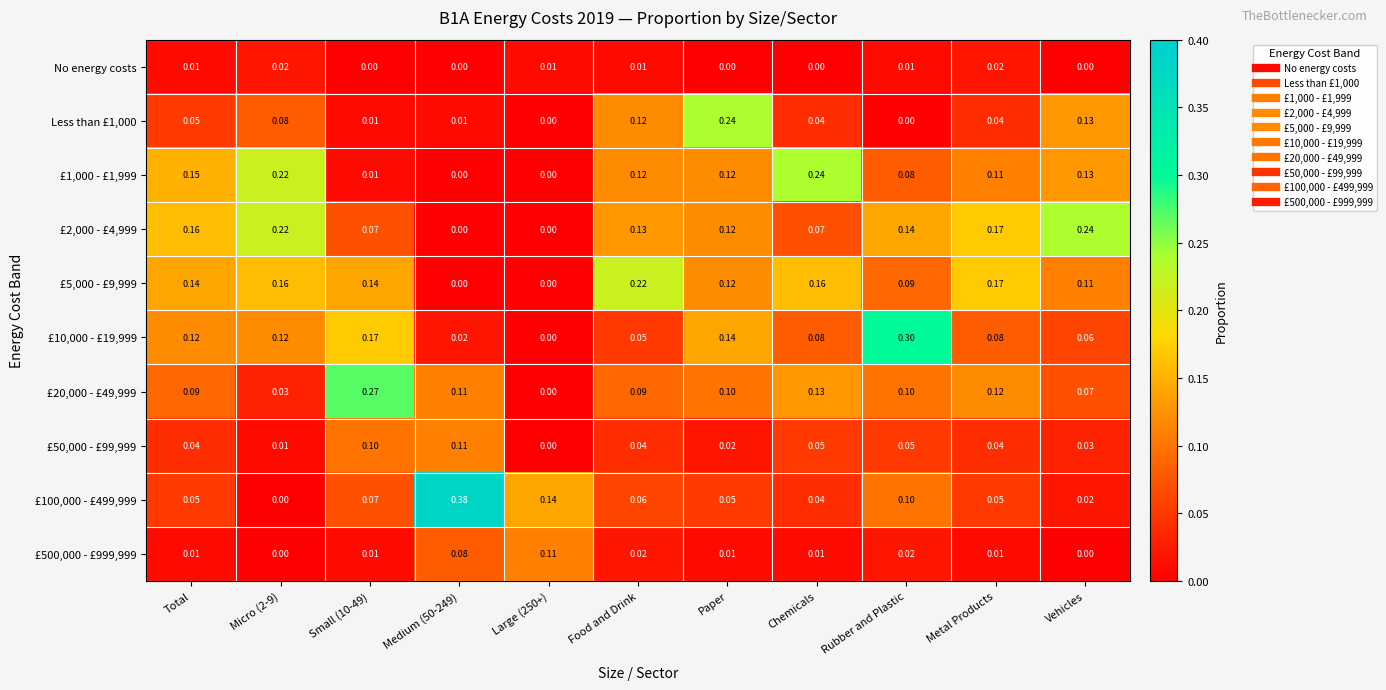

Is the value of £10,000 - £19,999 at Total greater than the value of £5,000 - £9,999 at Total?

No